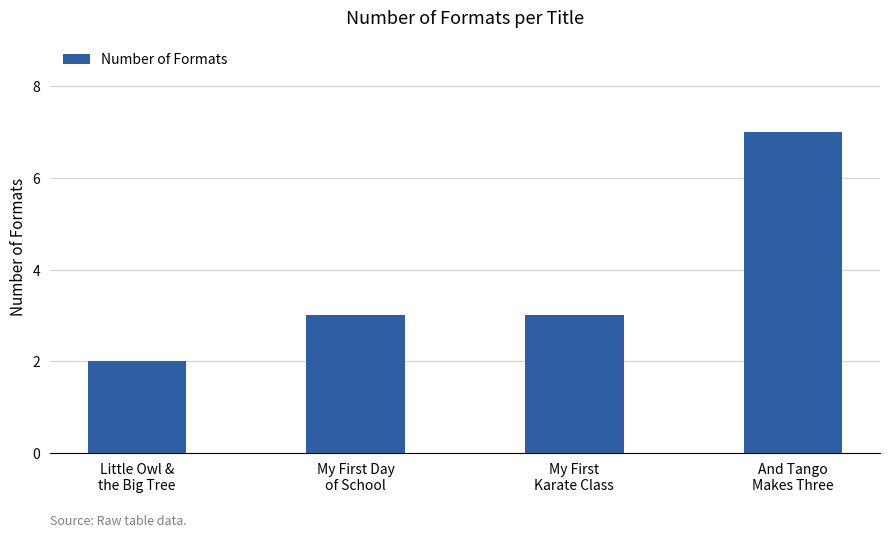

Approximately how many times larger is the value at Little Owl &
the Big Tree compared to And Tango
Makes Three?

0.3